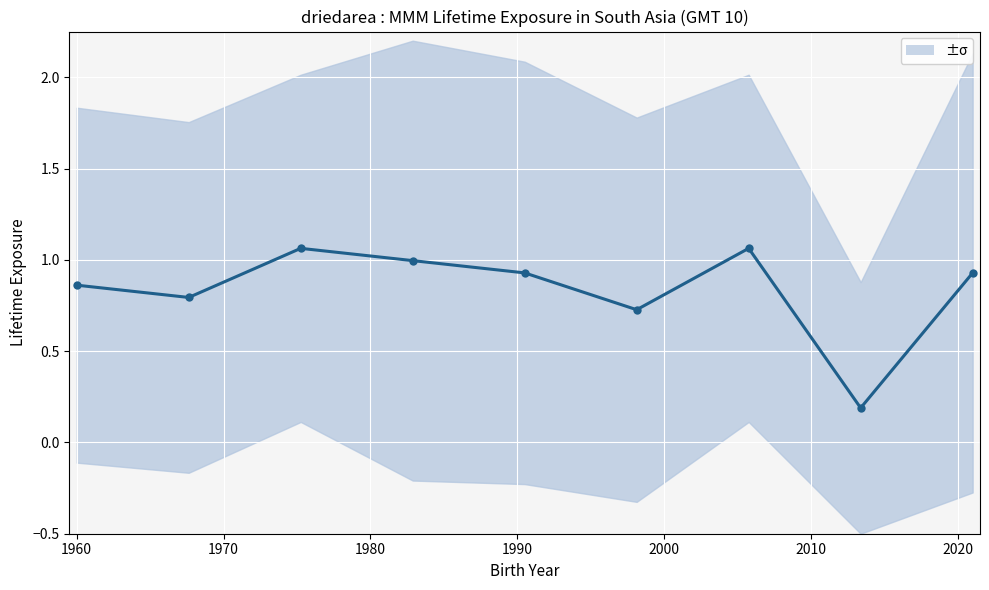

Does the chart display data point markers on the line(s)?

Yes